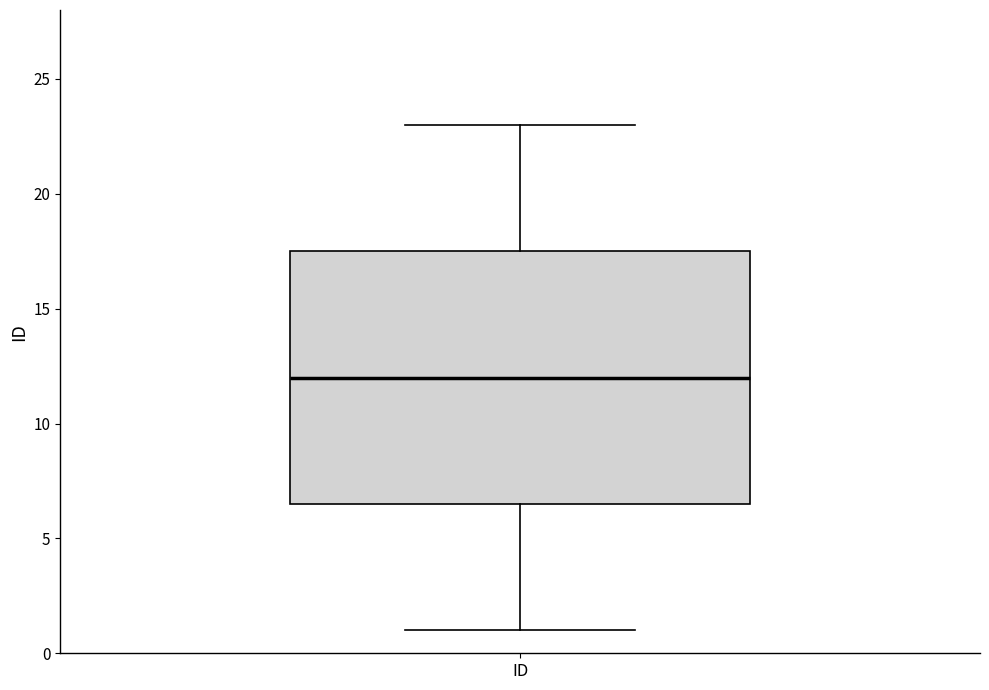

Where does the upper whisker of the box for ID end on the y-axis? The values are not printed on the chart, so give them approximately, as read against the axis.

23.0